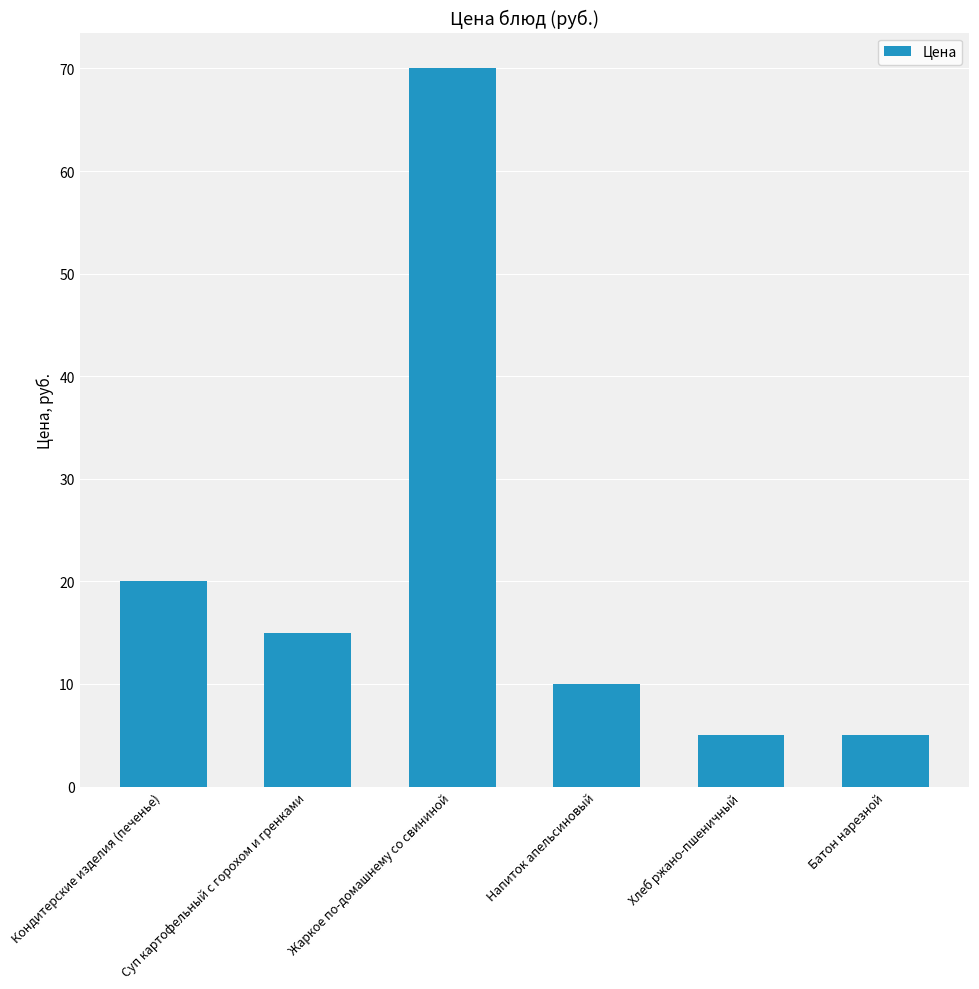

Reading left to right, list all the values displayed in this chart.

20	15	70	10	5	5